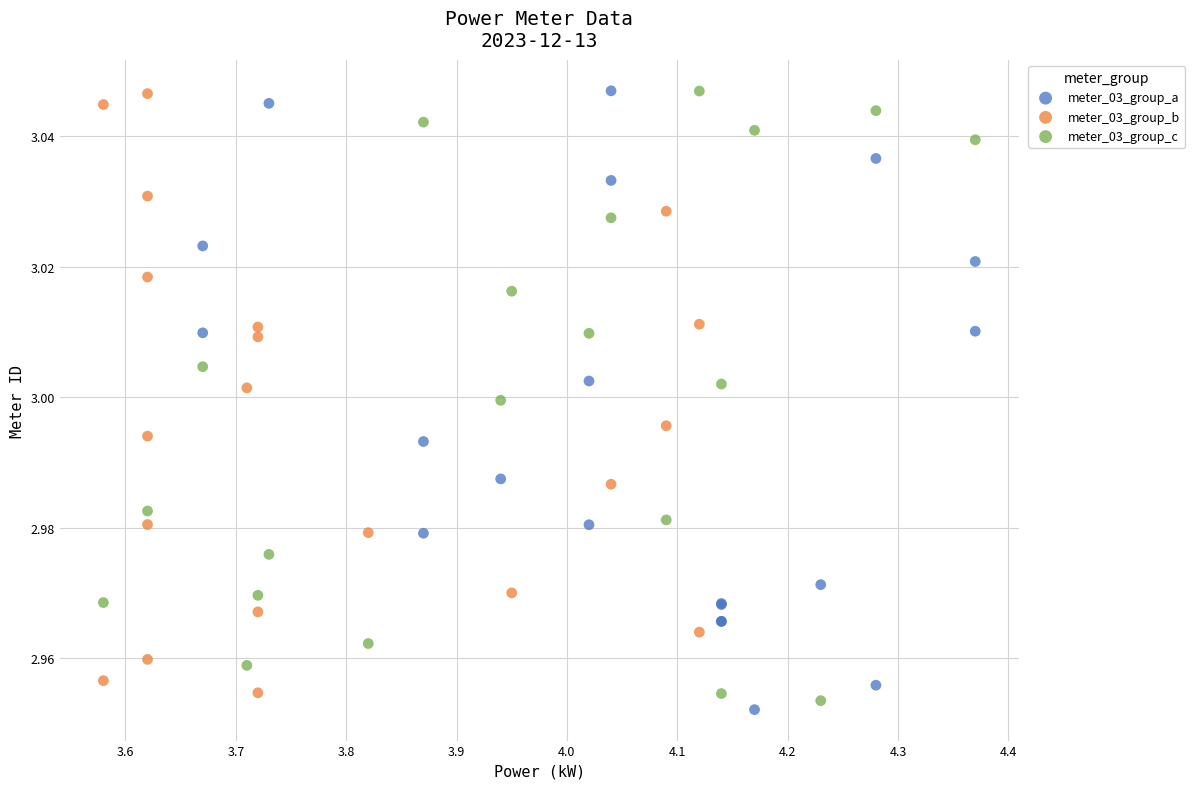

What are all the series names shown in the legend?

meter_03_group_a, meter_03_group_b, meter_03_group_c